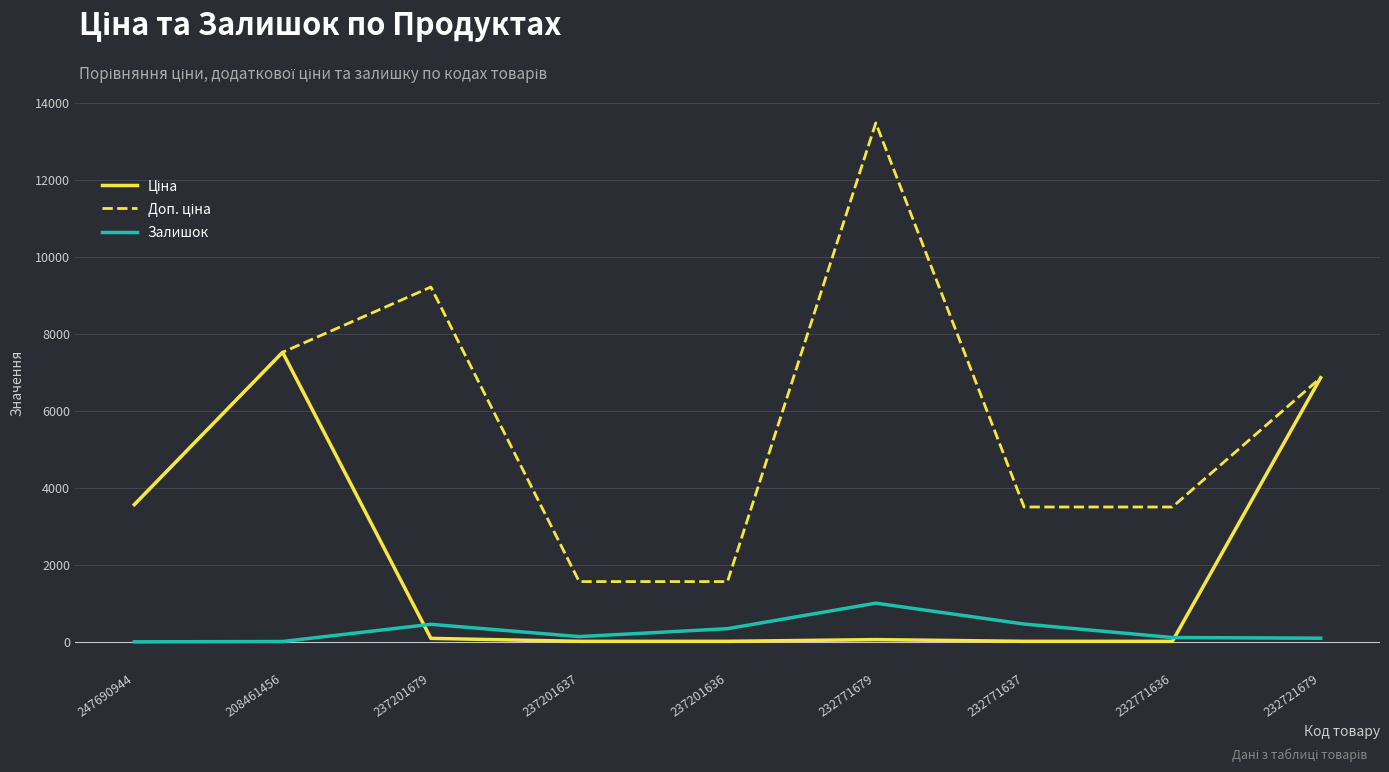

What is the difference between the second highest and second lowest values in the Залишок series?

454.0